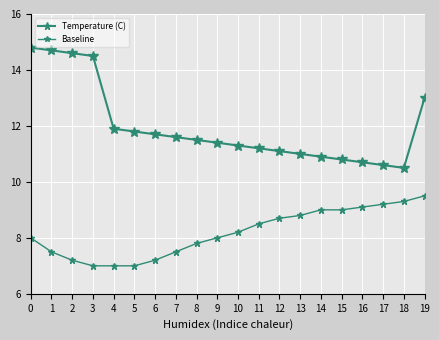

In Temperature (C), how many points are lower than both neighbors (excluding endpoints)?

1